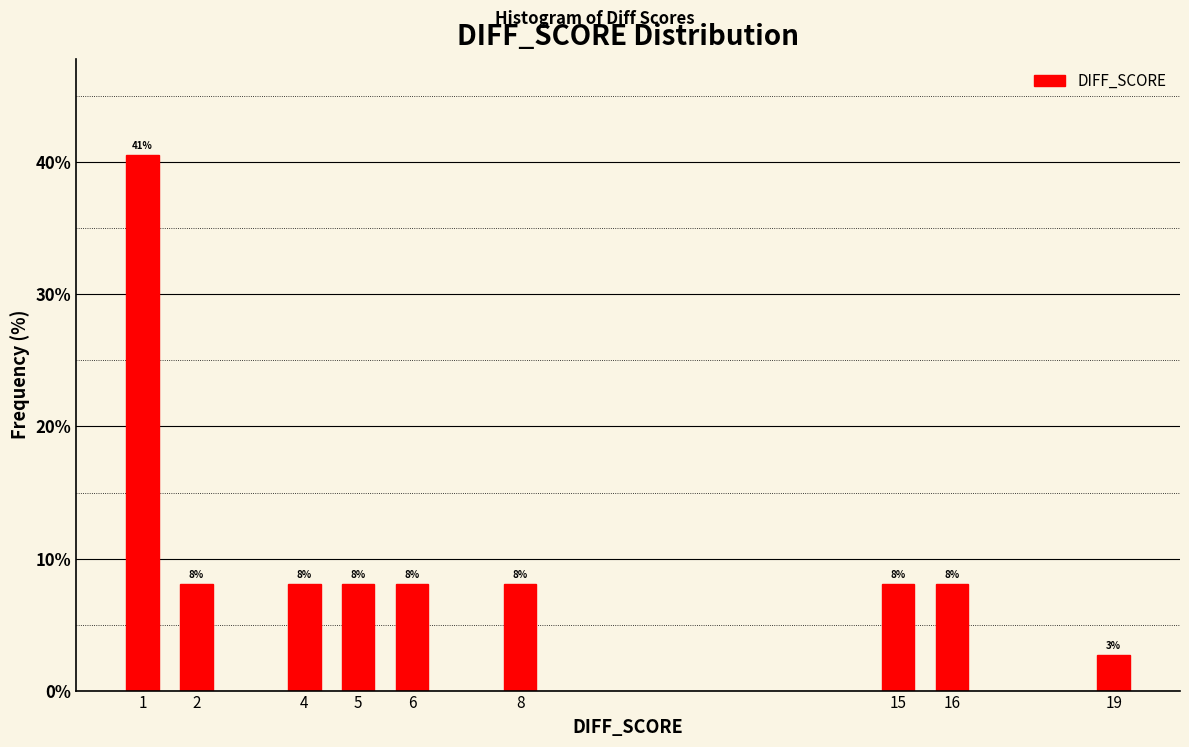

How many bars are there in total?

9